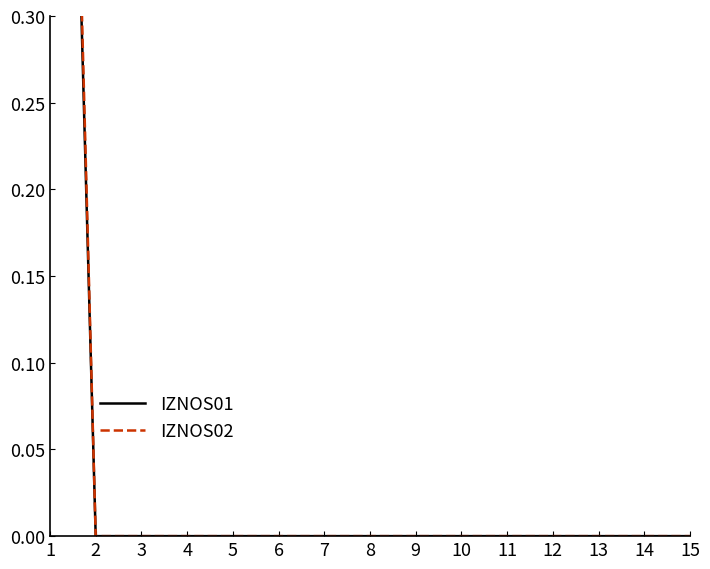

True or false: IZNOS01 has more than 1 points higher than both neighbors.

False